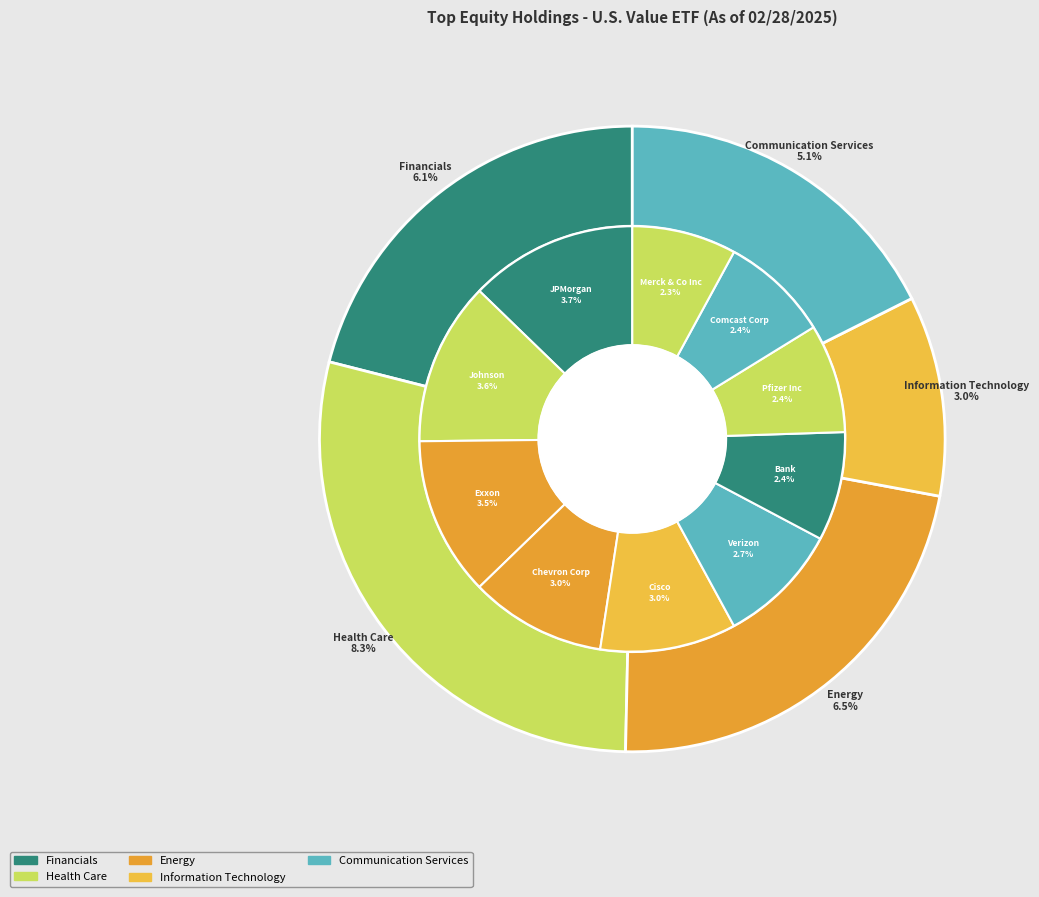

Does Johnson & Johnson represent more than half of the total?

No